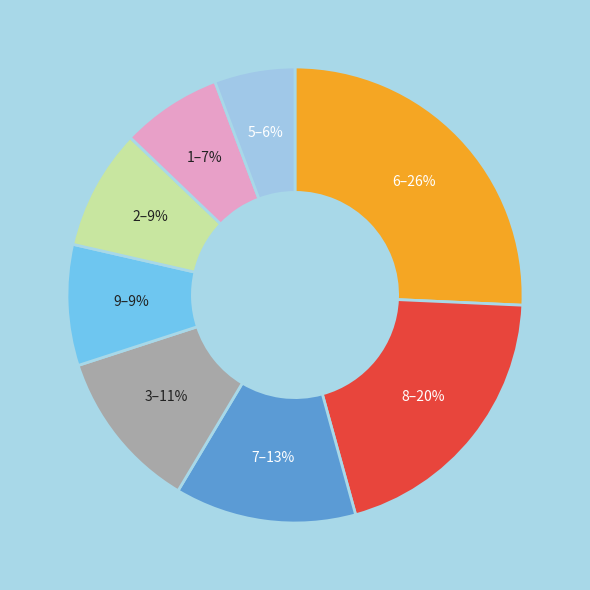

Does 7–13% account for over 50% of the chart?

No